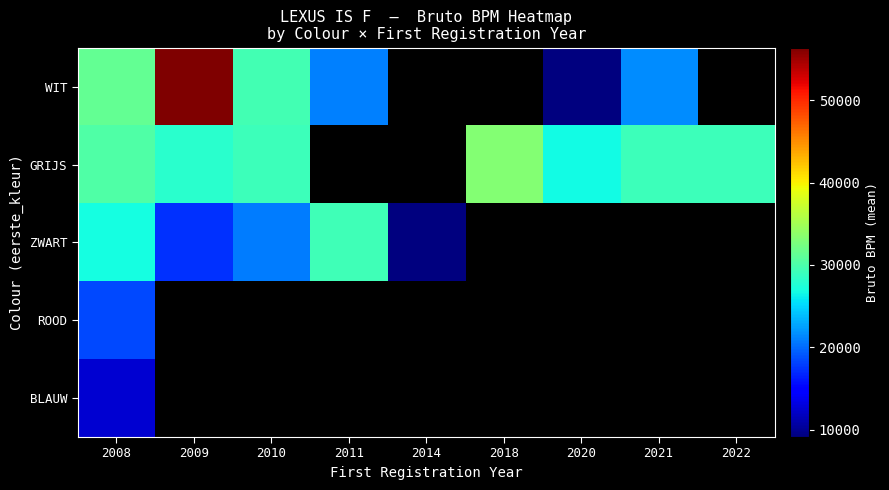

Between 2018 and 2014, which is larger?

2014